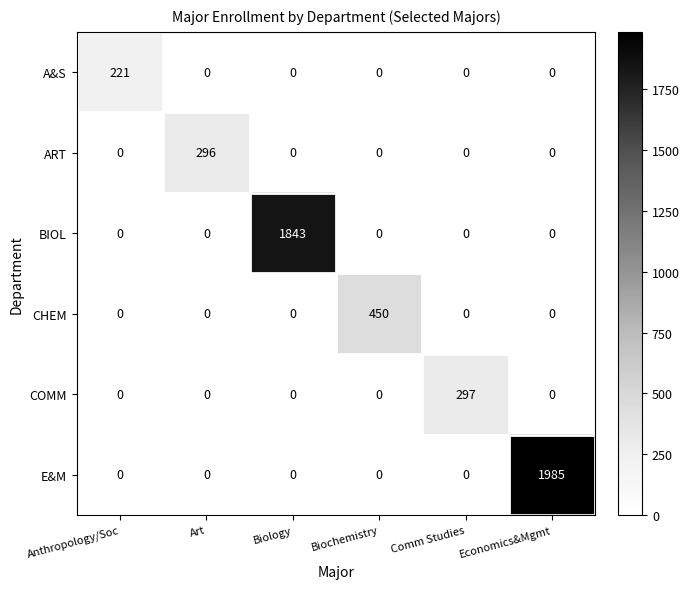

Is it true that ART equals 443 at Art?

False